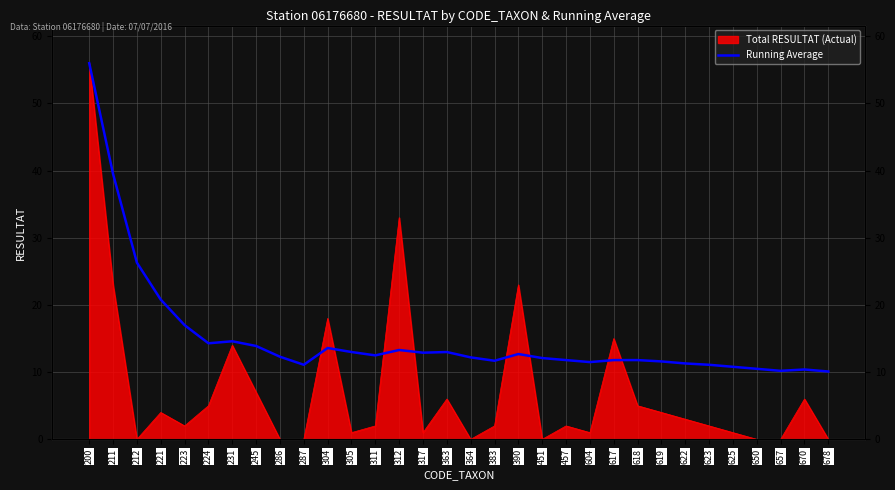

How many points are lower than both their immediate neighbors (excluding endpoints)?

7